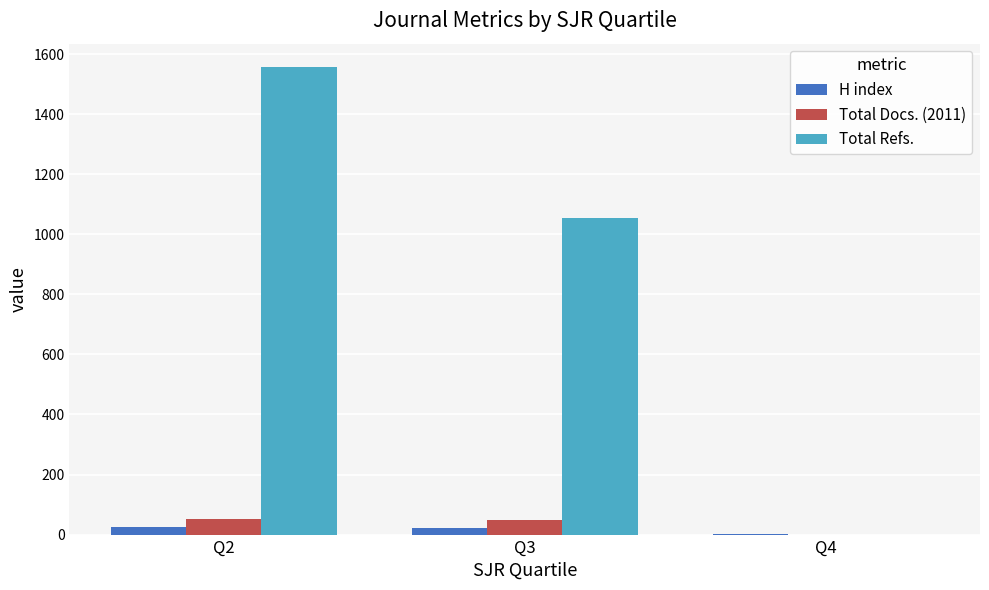

Where is Total Refs. nearest to the value 778?

Q3